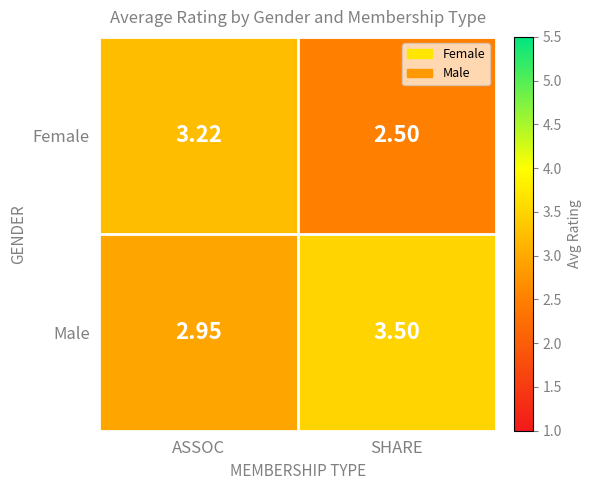

At which label is Male closest to 3?

ASSOC